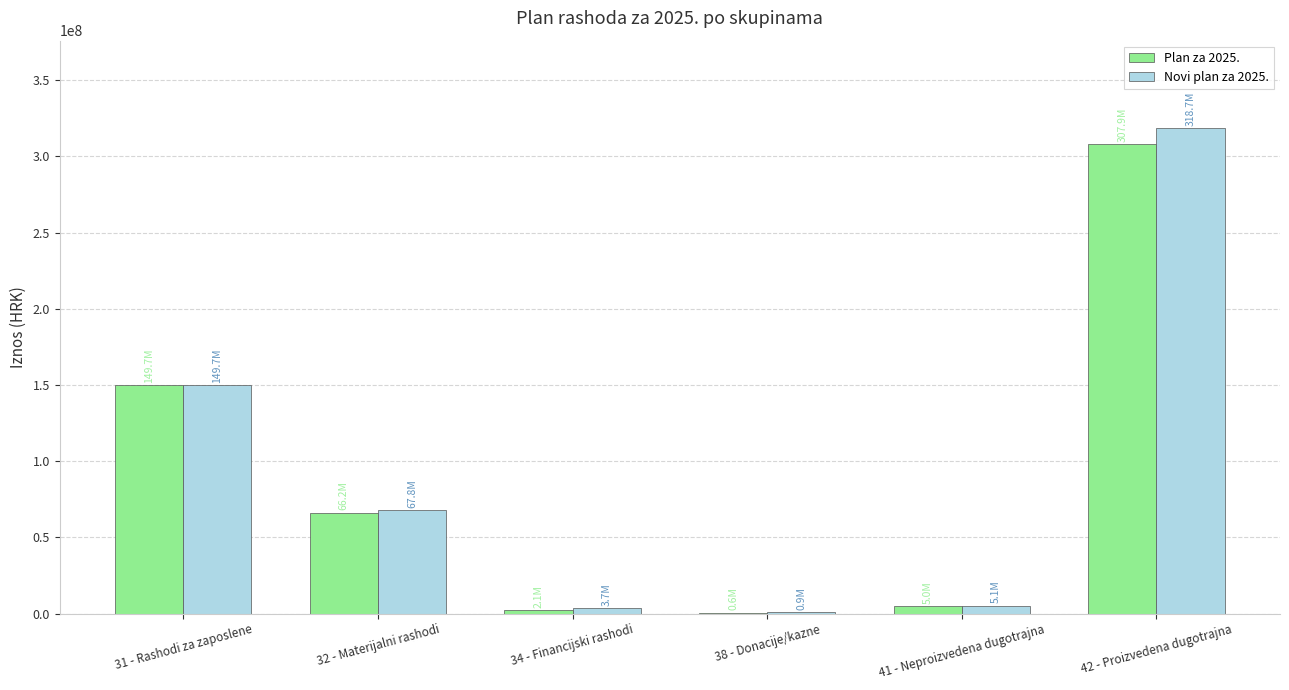

At which label does Plan za 2025. reach its peak?

42 - Proizvedena dugotrajna